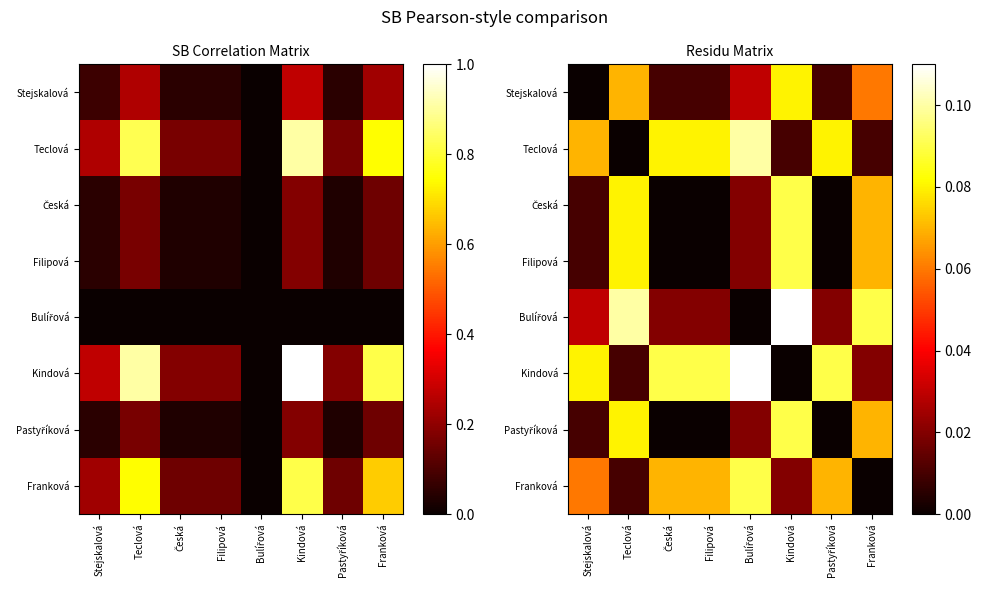

Is it true that Pastyříková equals 0.1 at Franková?

False